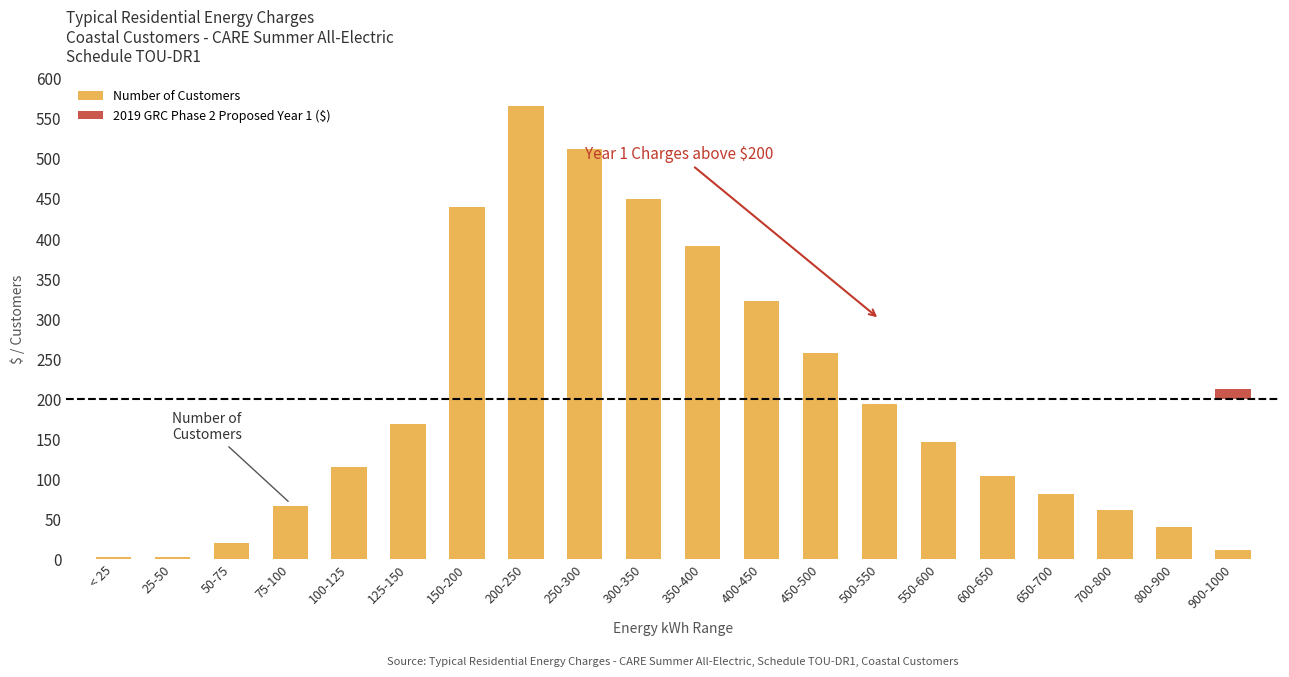

At which category is the sum across all series the highest?

200-250